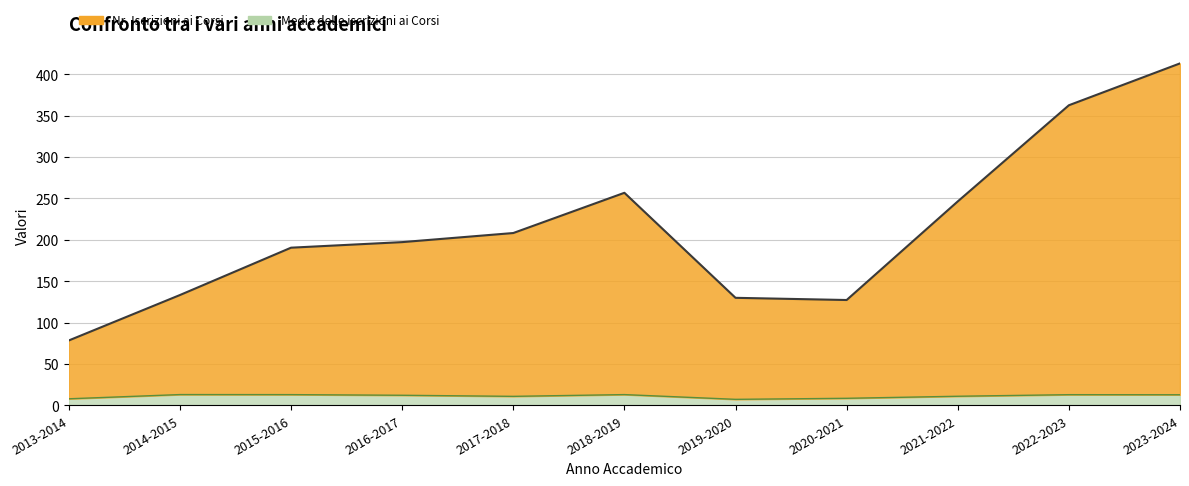

The Nr. Iscrizioni ai Corsi series shows 215.3 at 2014-2015. True or false?

False